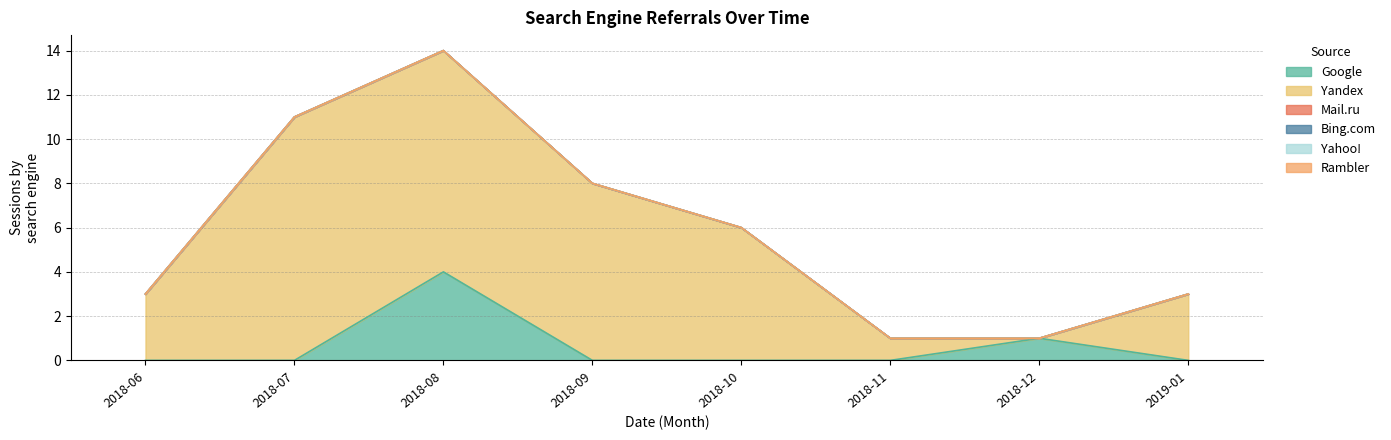

True or false: Bing.com has more than 1 points higher than both neighbors.

False